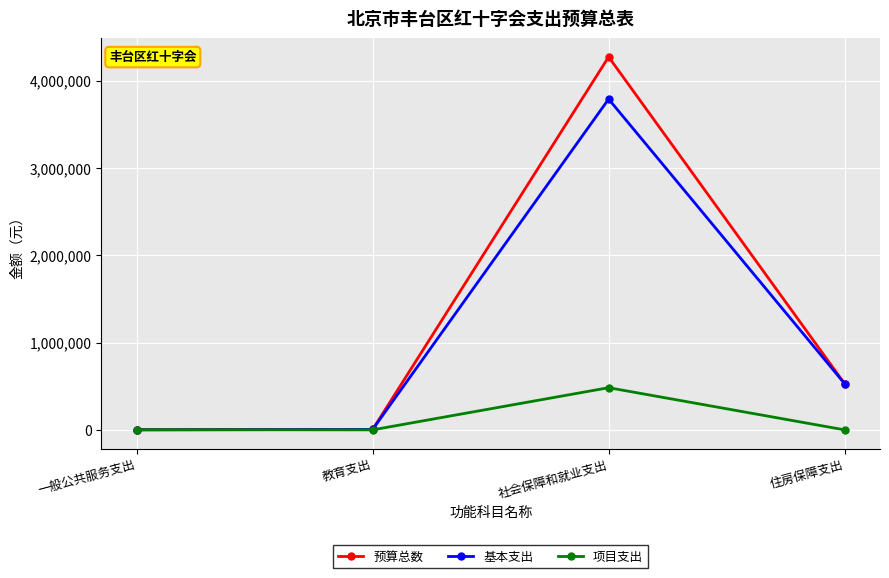

Rank the series by their maximum value, from lowest to highest.

项目支出, 基本支出, 预算总数